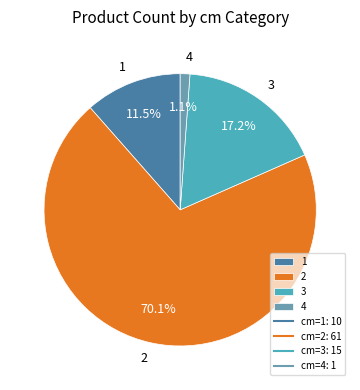

What percentage is the 2 slice, to the nearest percent?

70%